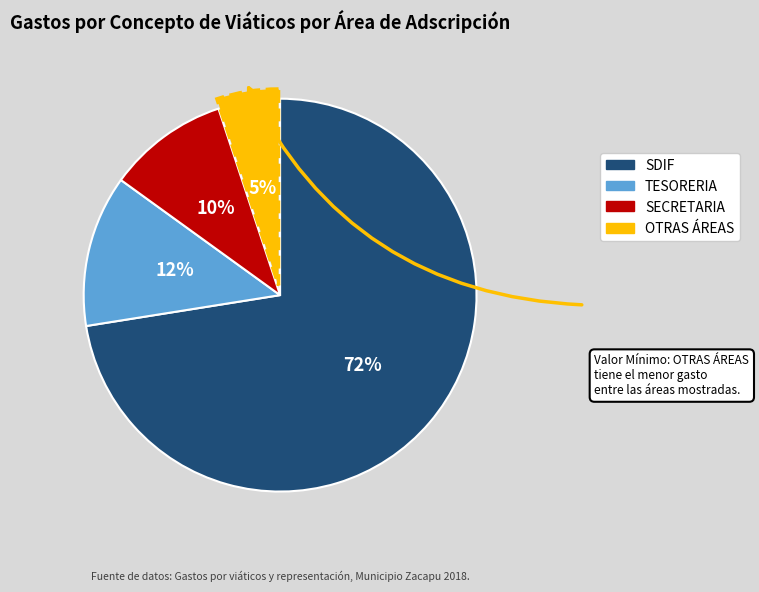

To the nearest percent, what is the average slice percentage?

25%